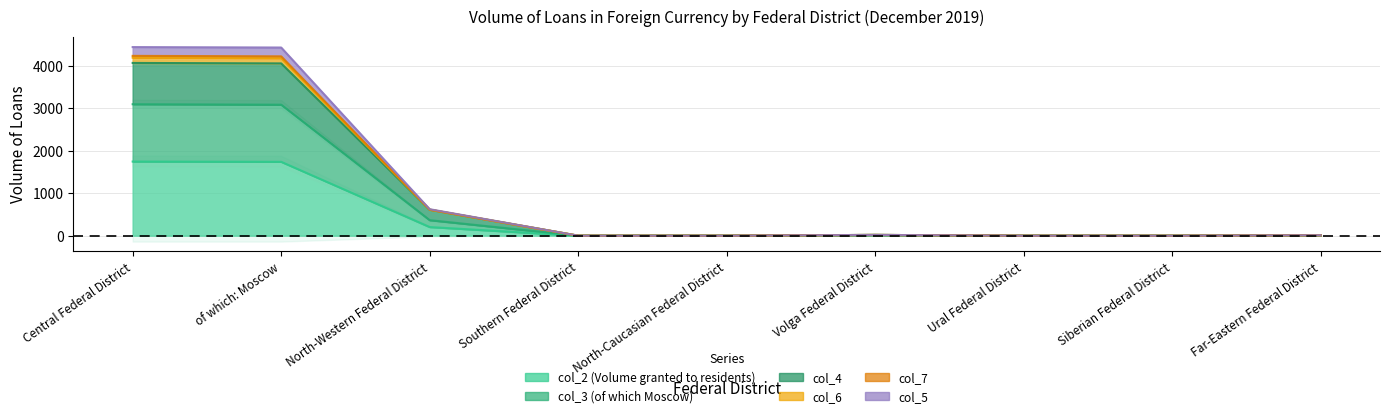

What is the label of the 1st point from the left?

Central Federal District